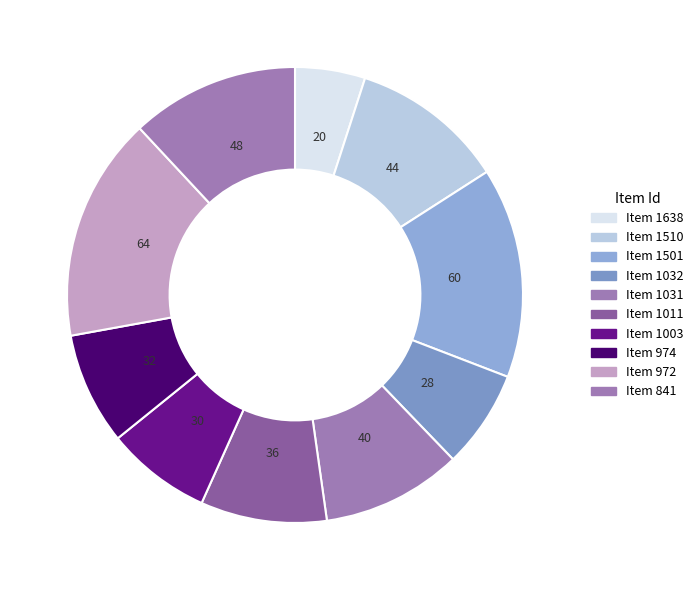

Count the number of slices in the pie.

10